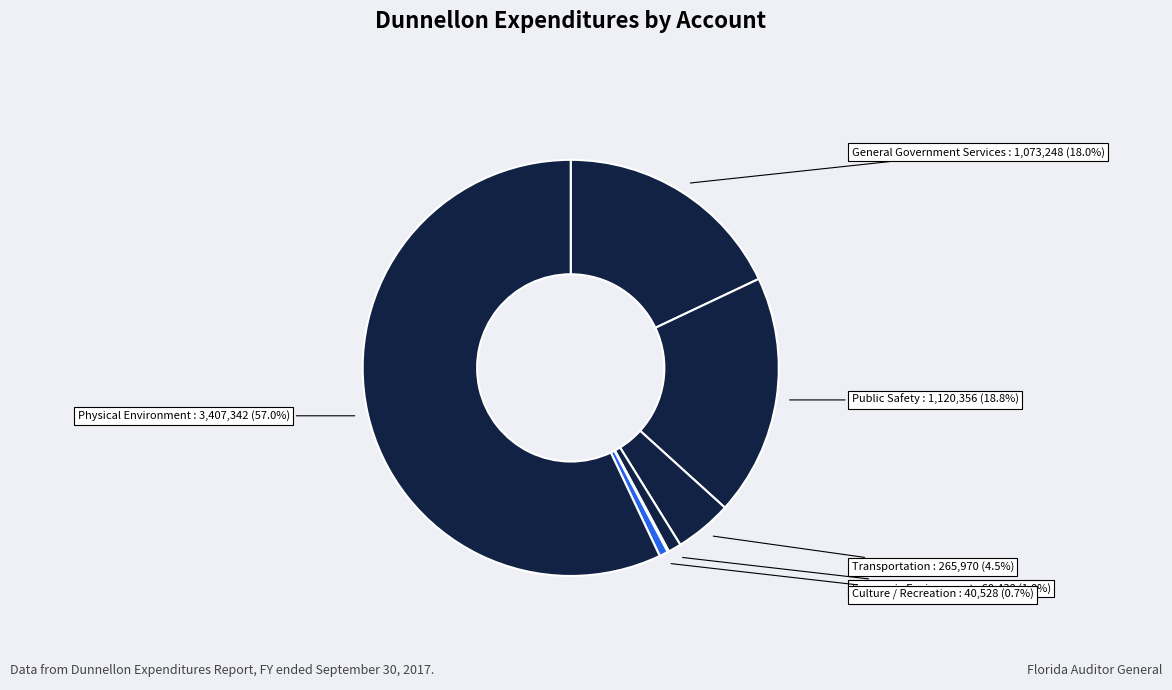

Count the number of slices in the pie.

7